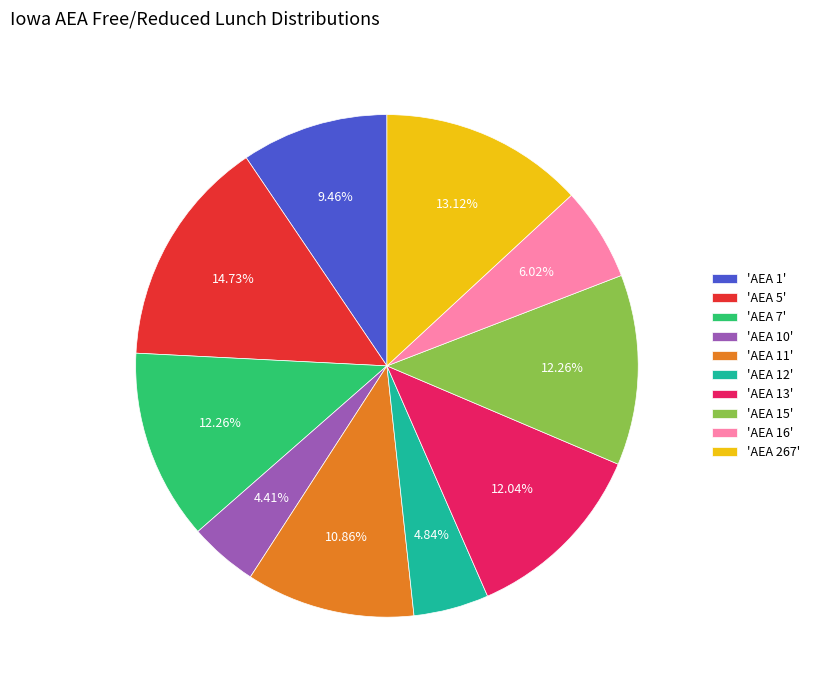

How many slices are in this pie chart?

10